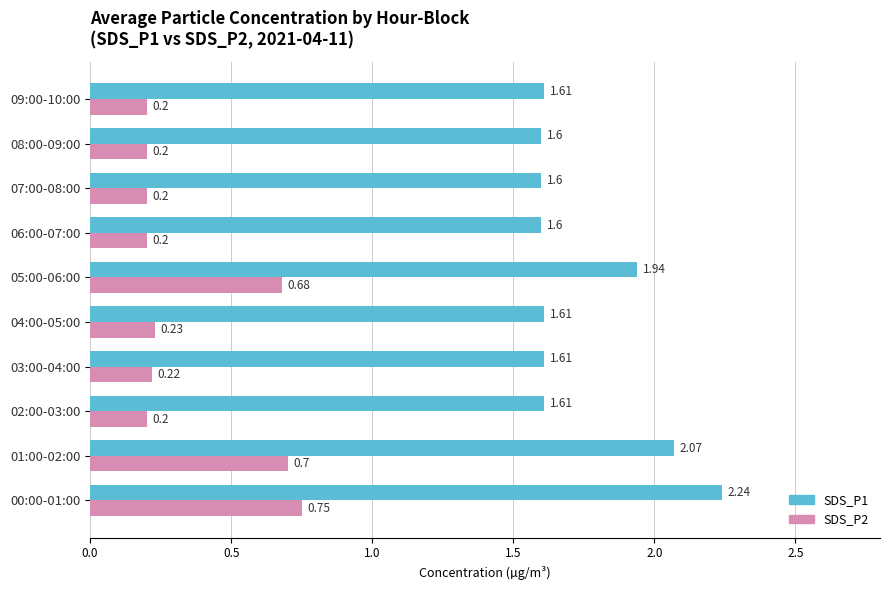

What is the total value across all series at 09:00-10:00?

1.8